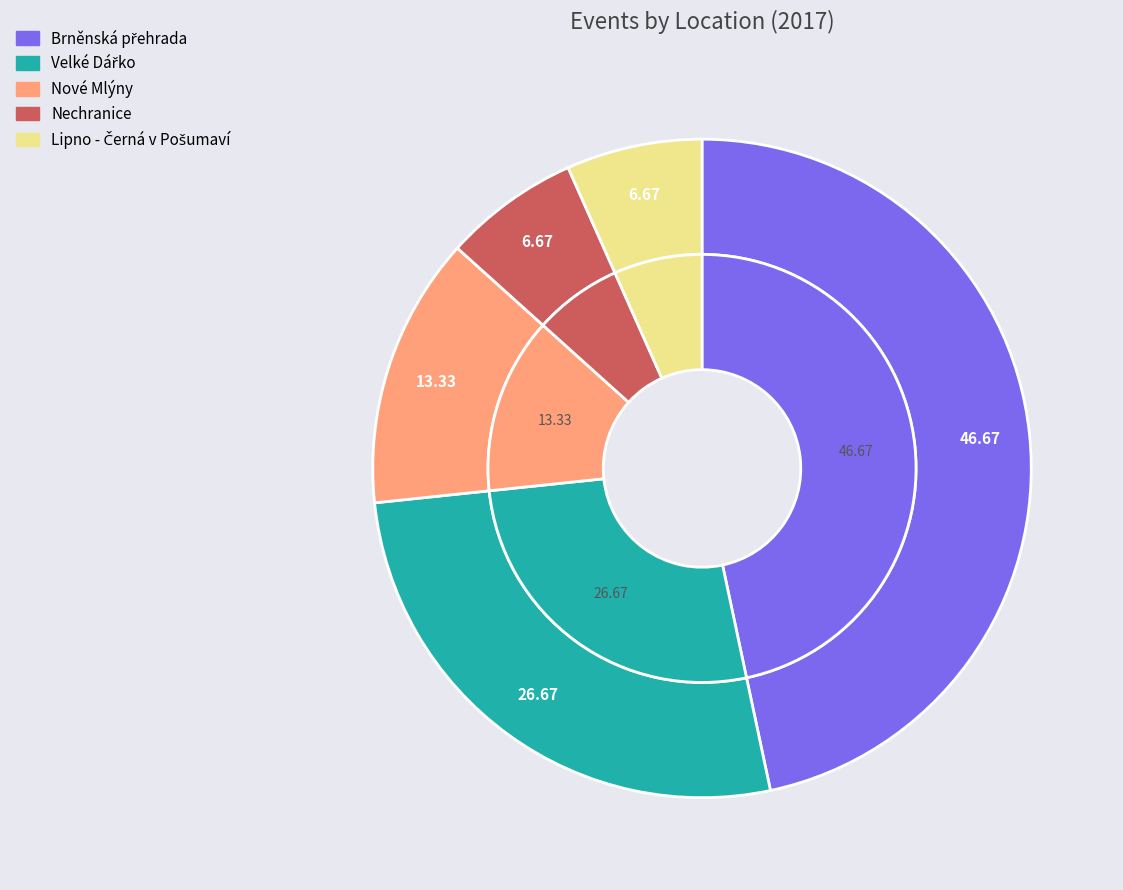

What is the largest slice in the pie chart?

Brněnská přehrada